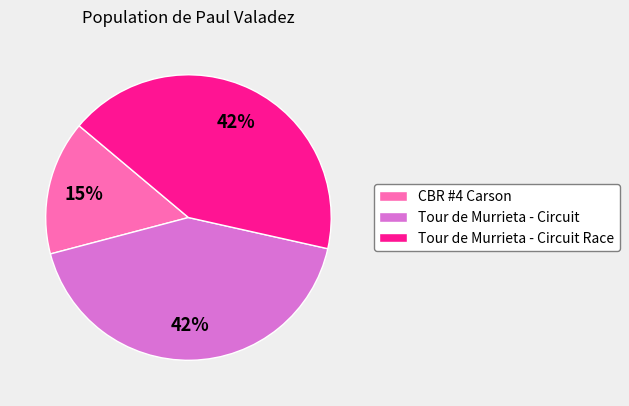

Which has a higher value, CBR #4 Carson or Tour de Murrieta - Circuit?

Tour de Murrieta - Circuit